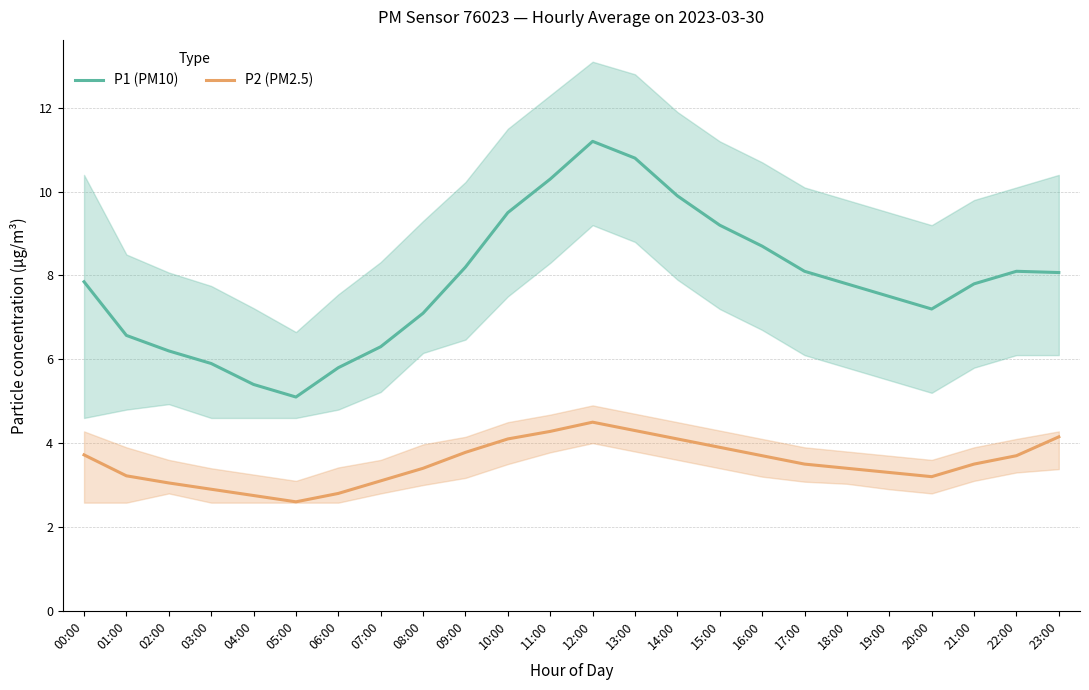

Which category has the highest value in the P2 (PM2.5) series?

12:00